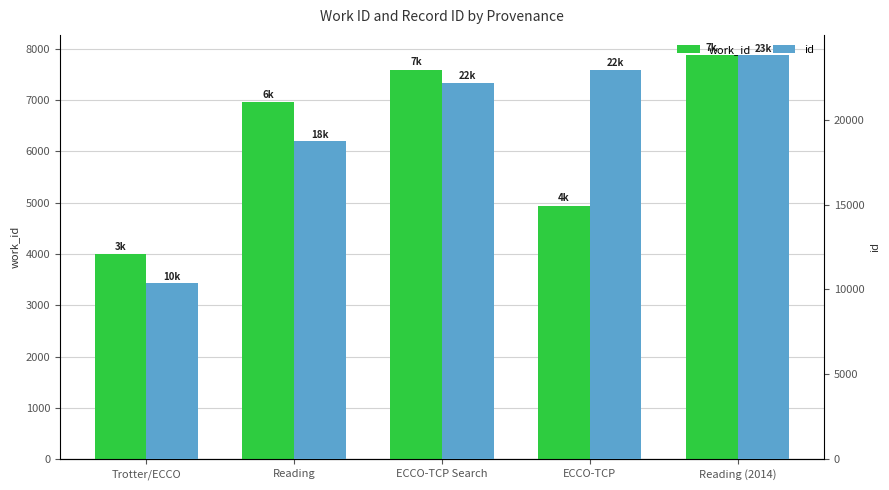

Reading left to right, transcribe all the data shown in this chart.

work_id: Trotter/ECCO=3995	Reading=6956	ECCO-TCP Search=7589	ECCO-TCP=4943	Reading (2014)=7872
id: Trotter/ECCO=10372	Reading=18747	ECCO-TCP Search=22173	ECCO-TCP=22942	Reading (2014)=23798